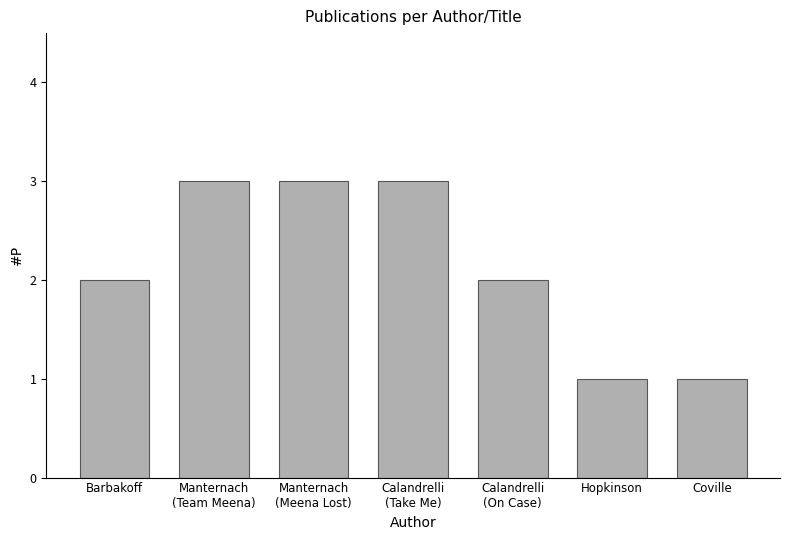

What position from the left is Coville?

7